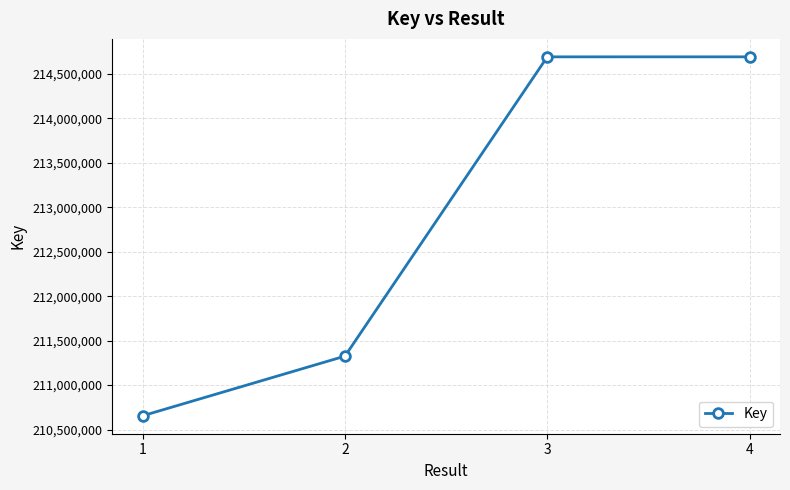

Between 2 and 1, which is larger?

2